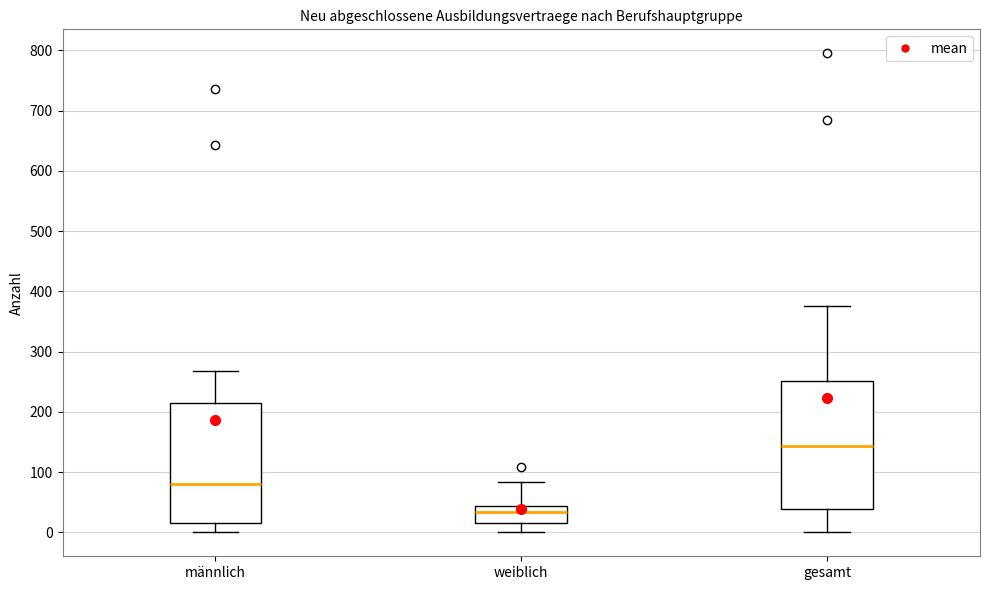

Where does the lower whisker of the box for gesamt end on the y-axis? The values are not printed on the chart, so give them approximately, as read against the axis.

0